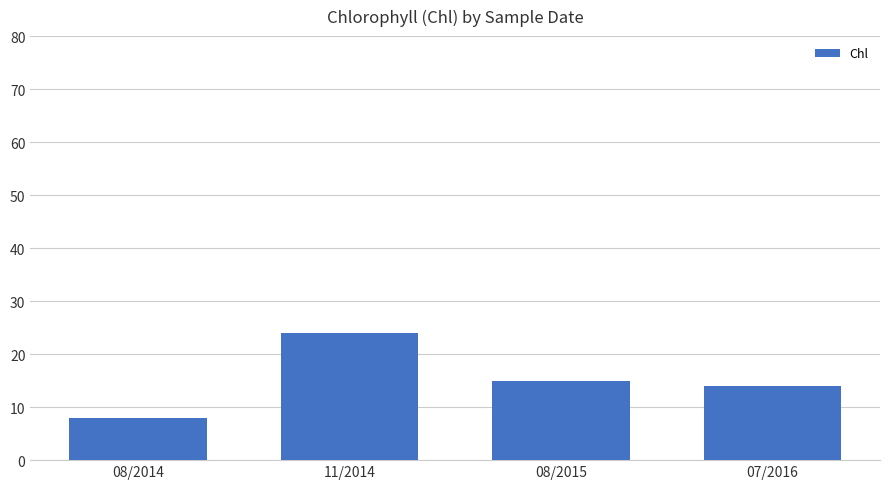

What is the greatest value displayed?

24